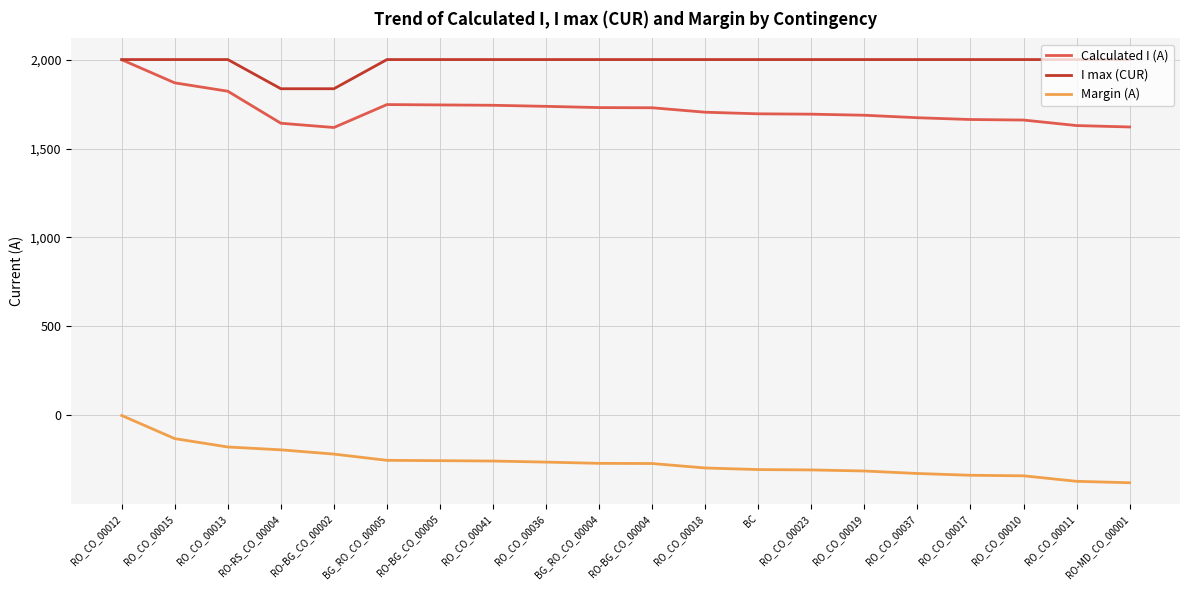

What is the maximum value for I max (CUR)?

2000